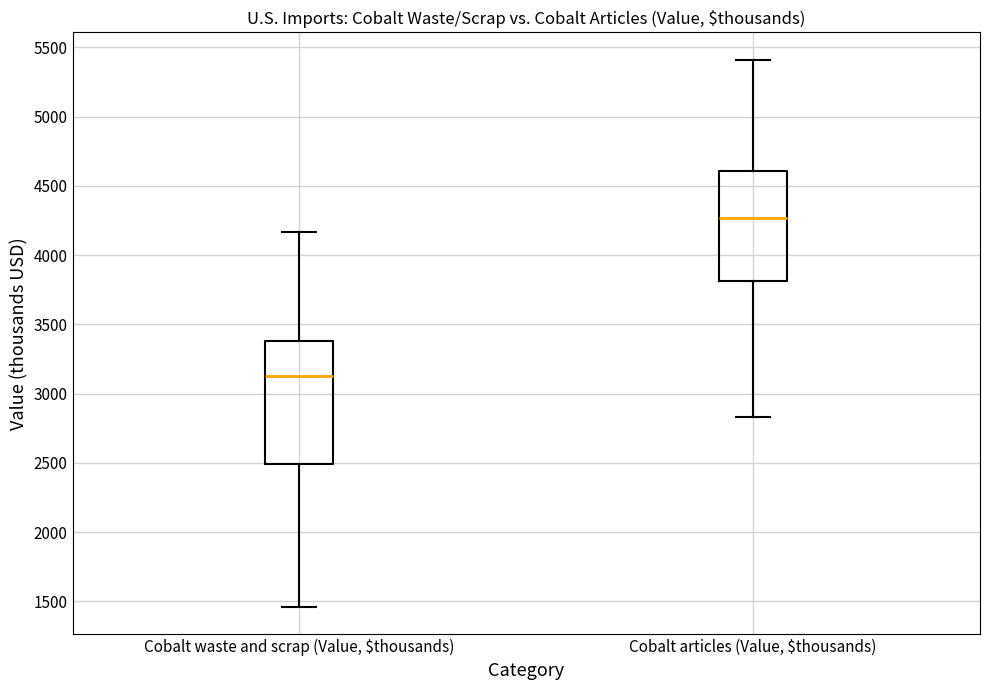

Which box has the lowest median line?

Cobalt waste and scrap (Value, $thousands)